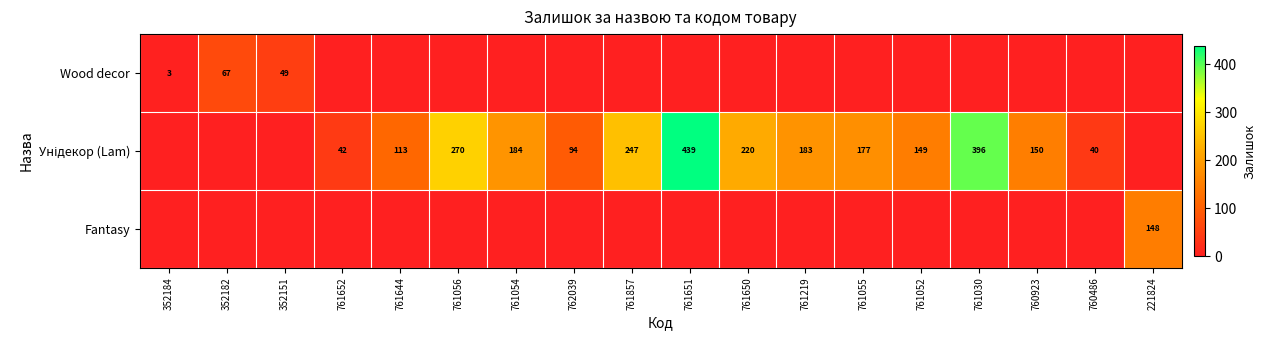

Which category has the highest value across all series?

761651